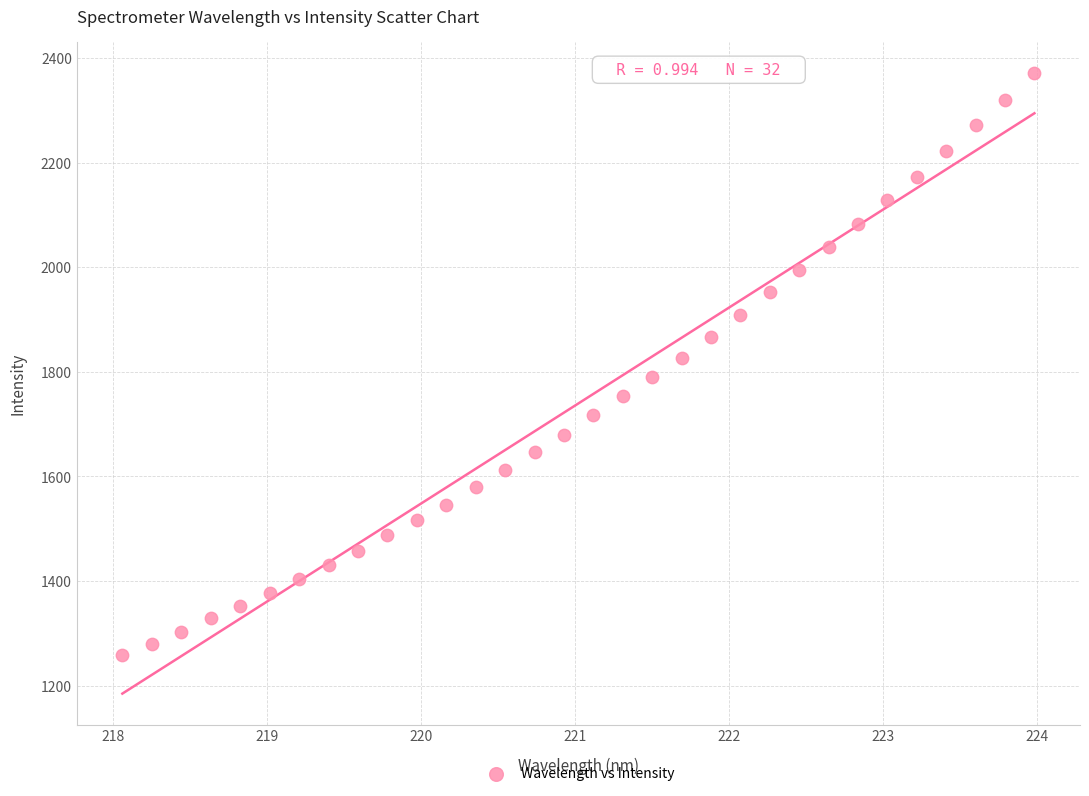

What is the range of X values (max minus min)?

5.9